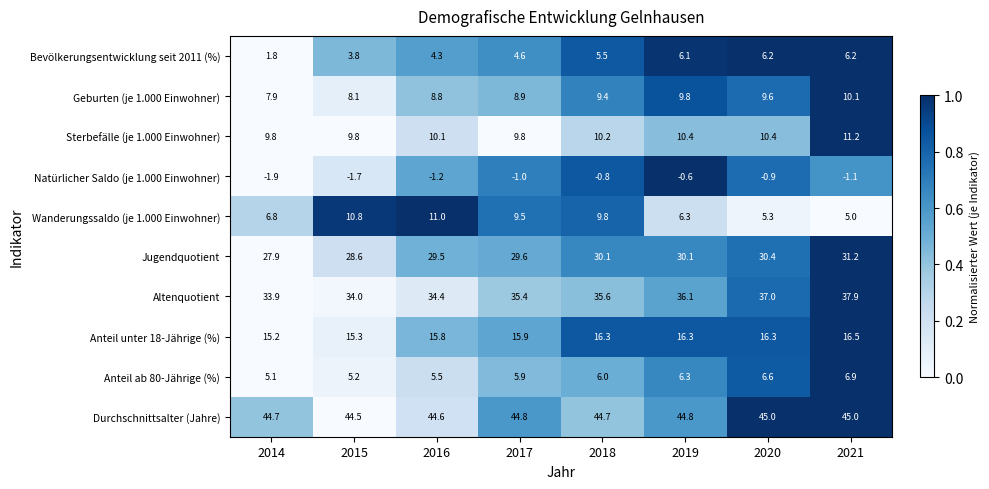

Between 2018 and 2021, which series saw the biggest shift?

Wanderungssaldo (je 1.000 Einwohner)